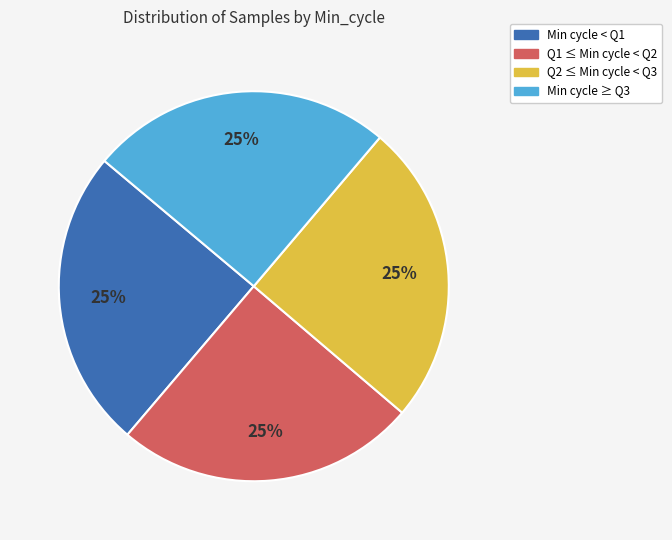

How many slices are in this pie chart?

4